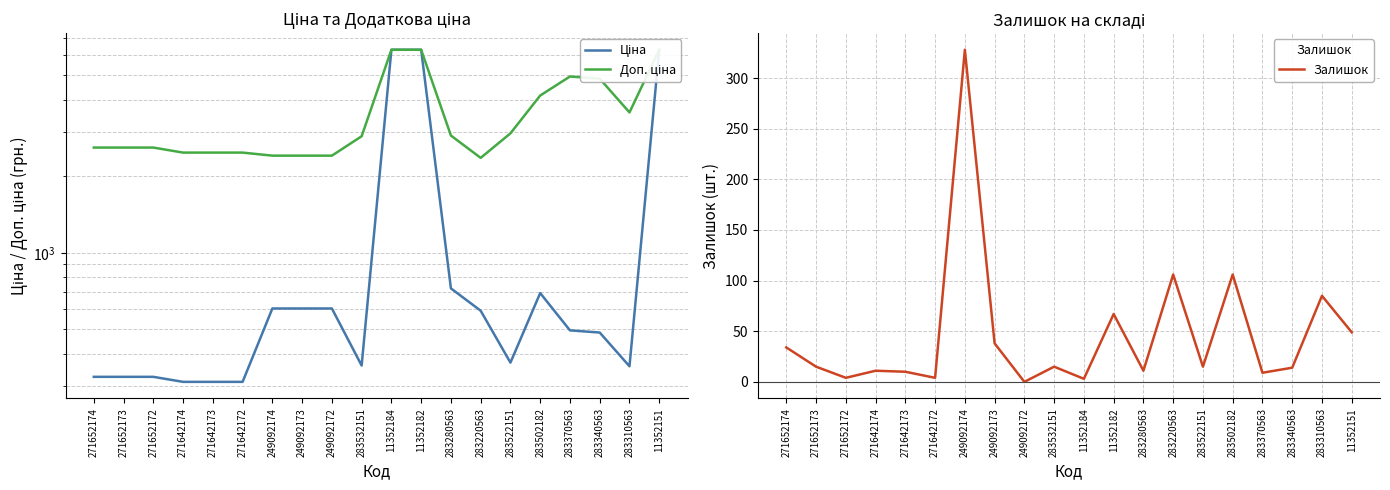

What is the sum of all Ціна values?

26720.1